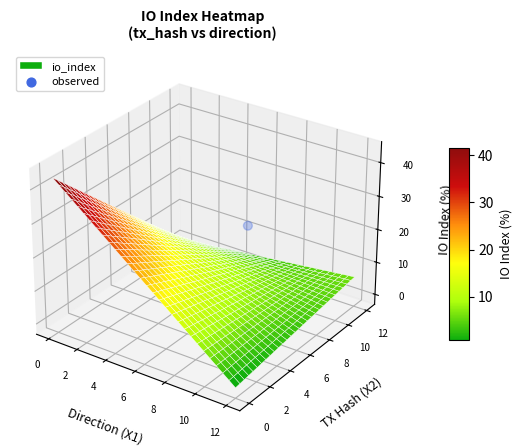

Rank the categories by value from highest to lowest.

2, 0, 4